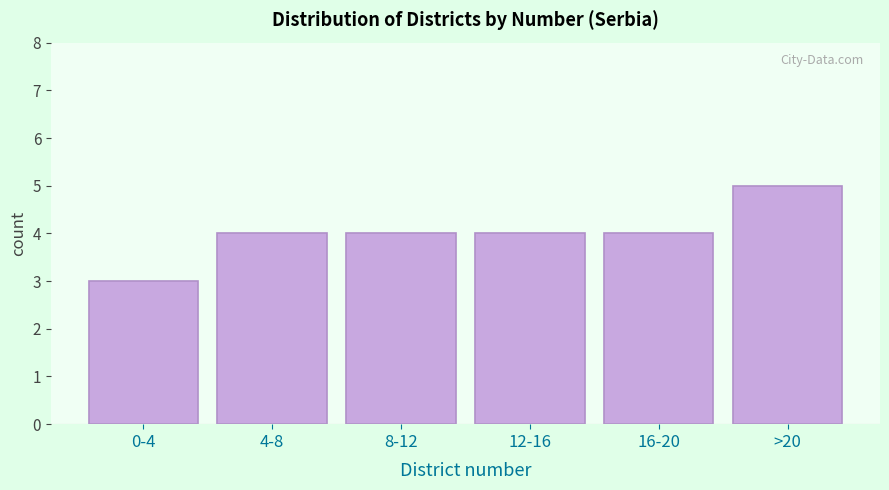

Reading left to right, transcribe all the data shown in this chart.

0-4=3	4-8=4	8-12=4	12-16=4	16-20=4	>20=5